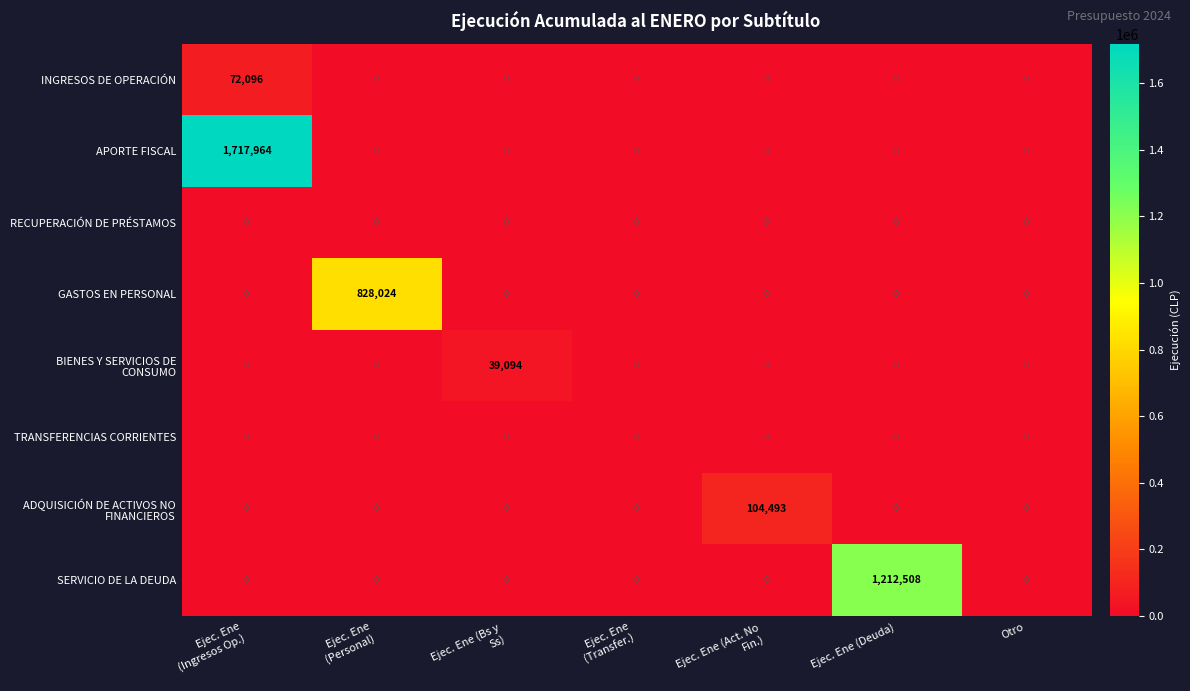

Which series has the largest range (max minus min)?

APORTE FISCAL